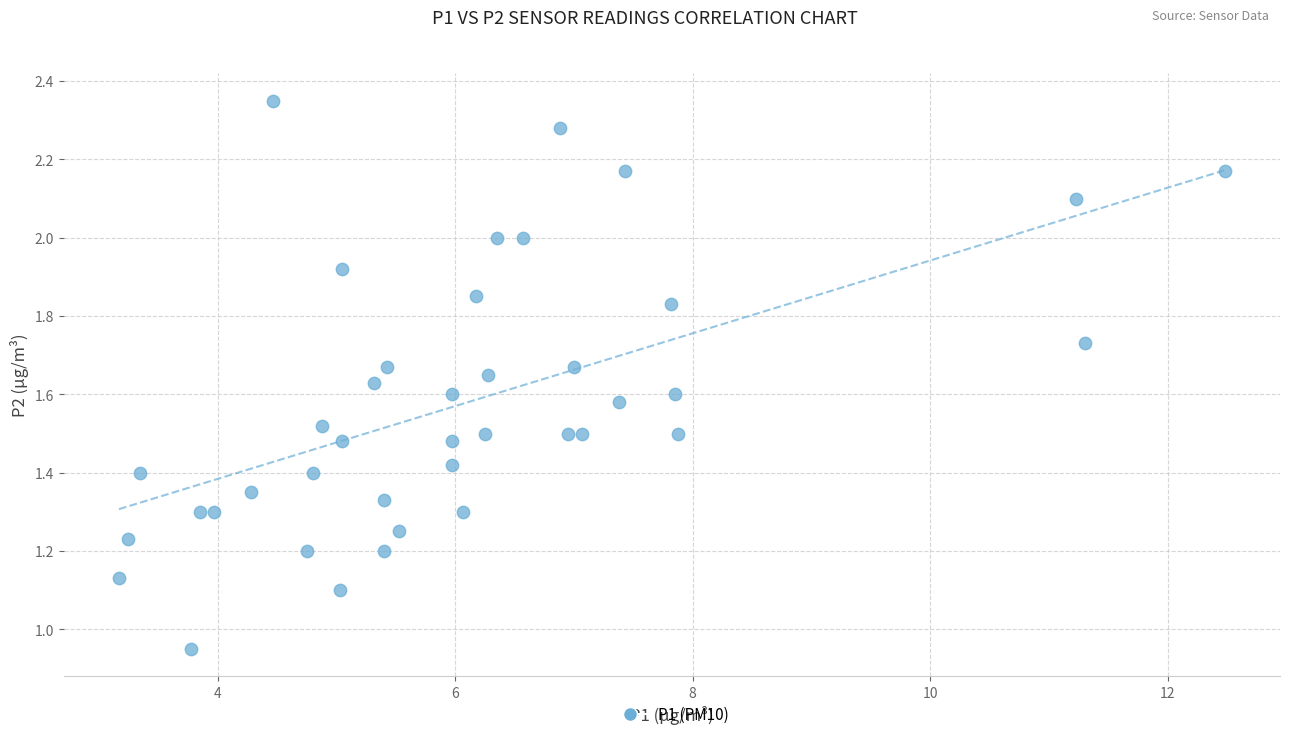

What is the range of X values (max minus min)?

9.3